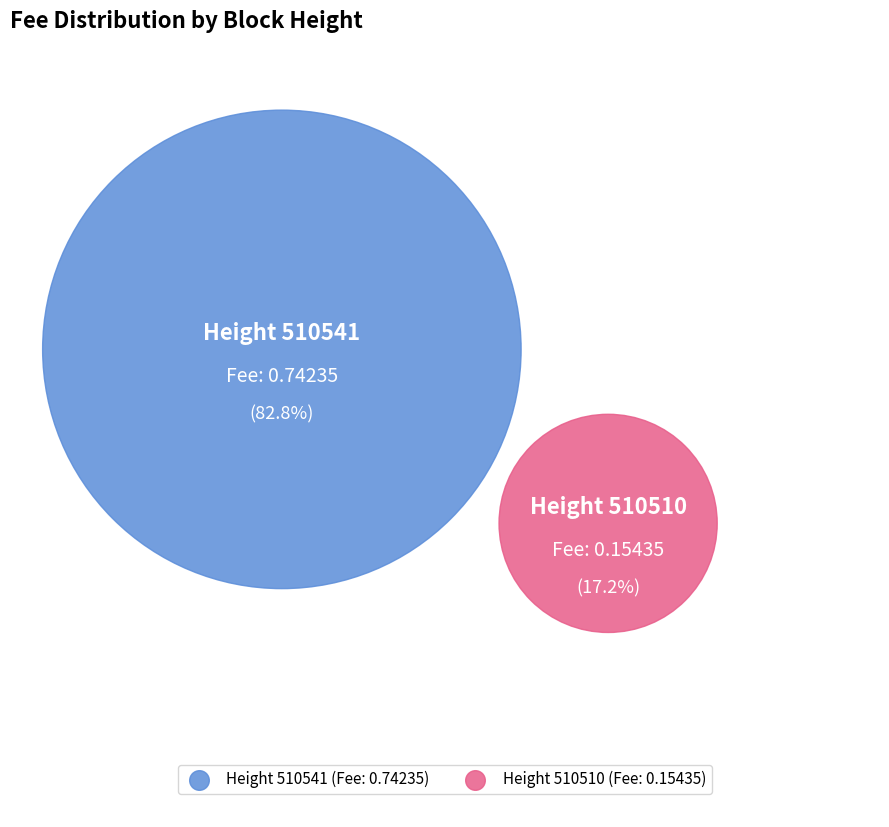

Count the number of slices in the pie.

2